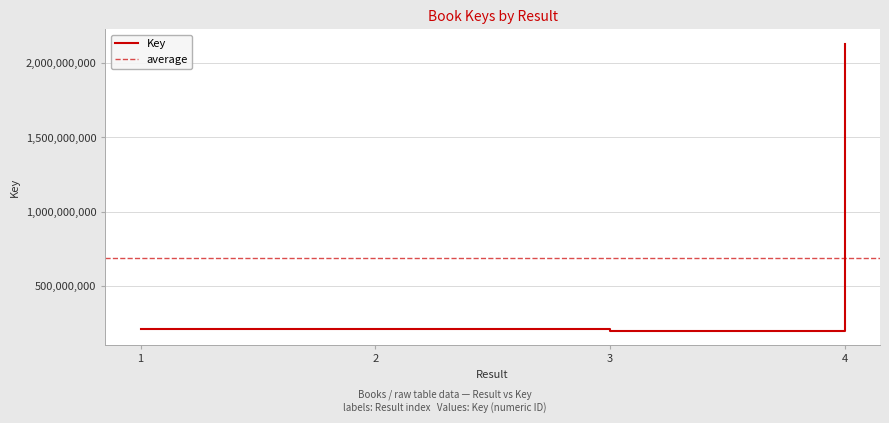

Approximately how many times larger is the value at 2 compared to 4?

0.1